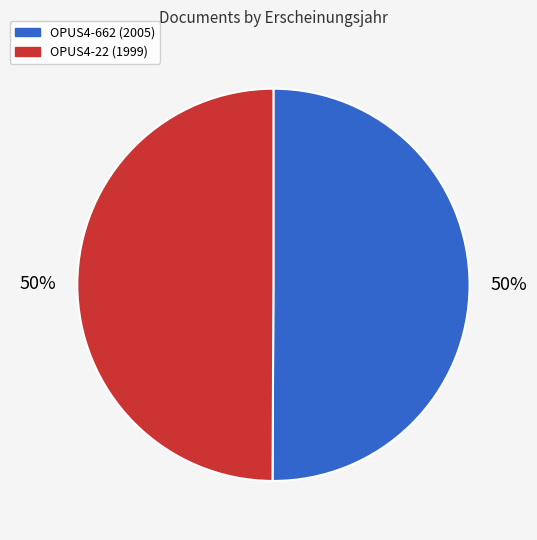

Count the number of slices in the pie.

2